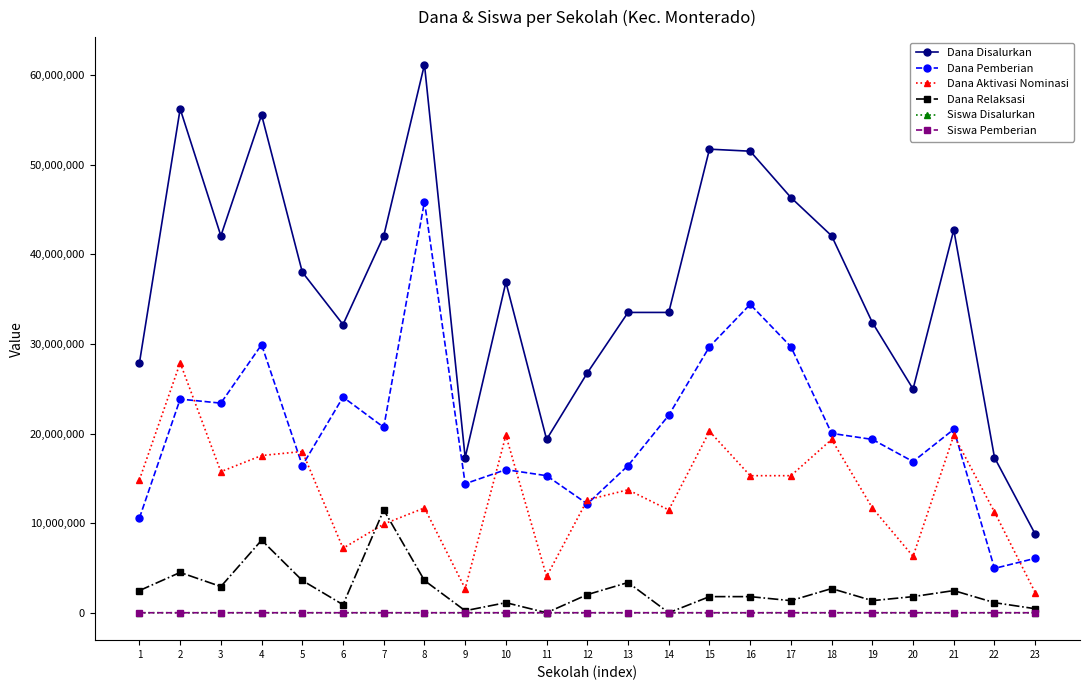

What is the difference between the Siswa Pemberian values at 8 and 22?

99